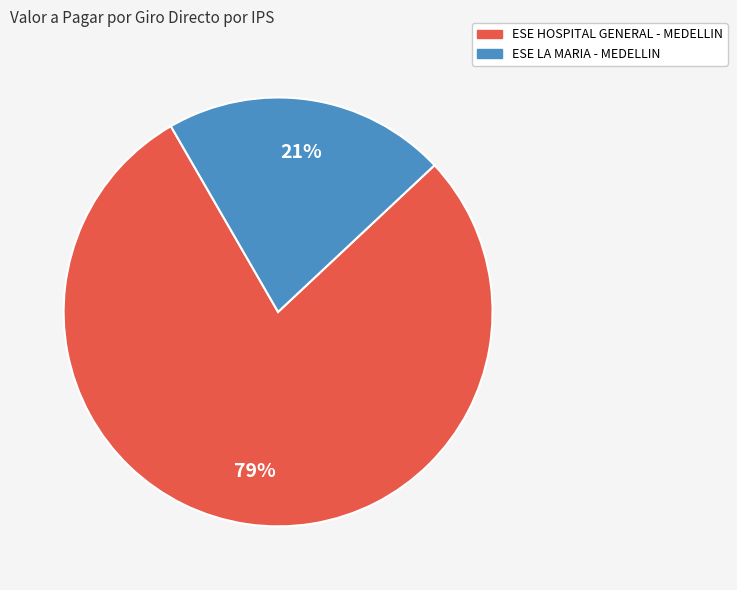

Is the sum of ESE HOSPITAL GENERAL - MEDELLIN and ESE LA MARIA - MEDELLIN greater than half?

Yes